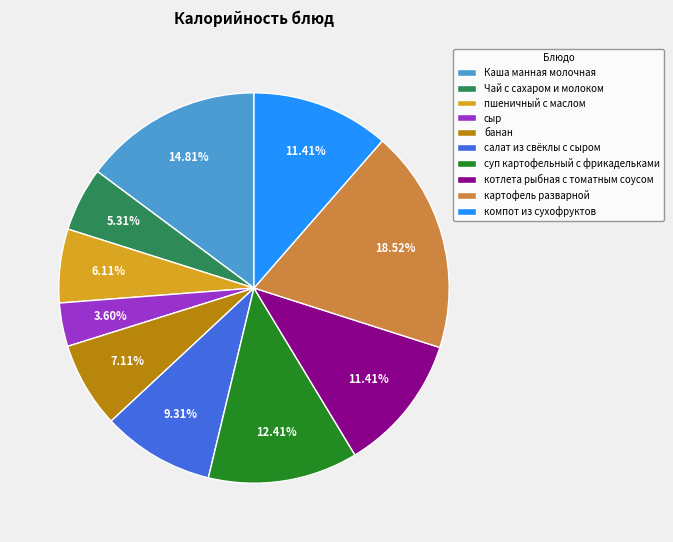

Count the number of slices in the pie.

10